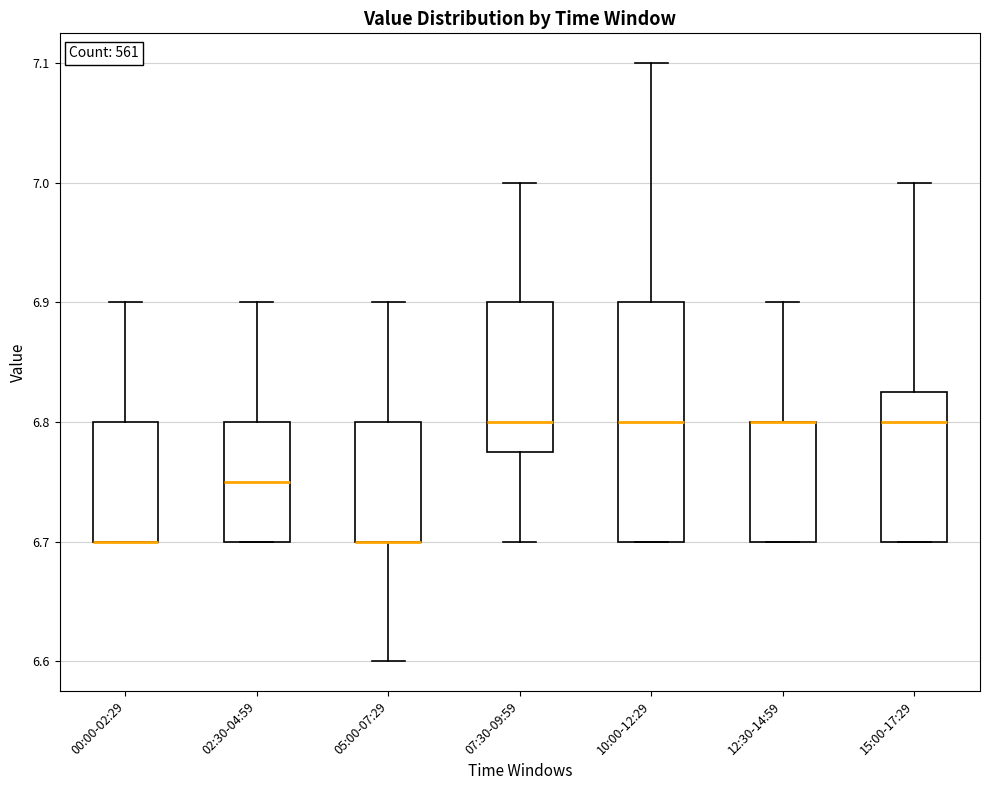

Which box is the tallest, from its lower edge to its upper edge?

10:00-12:29